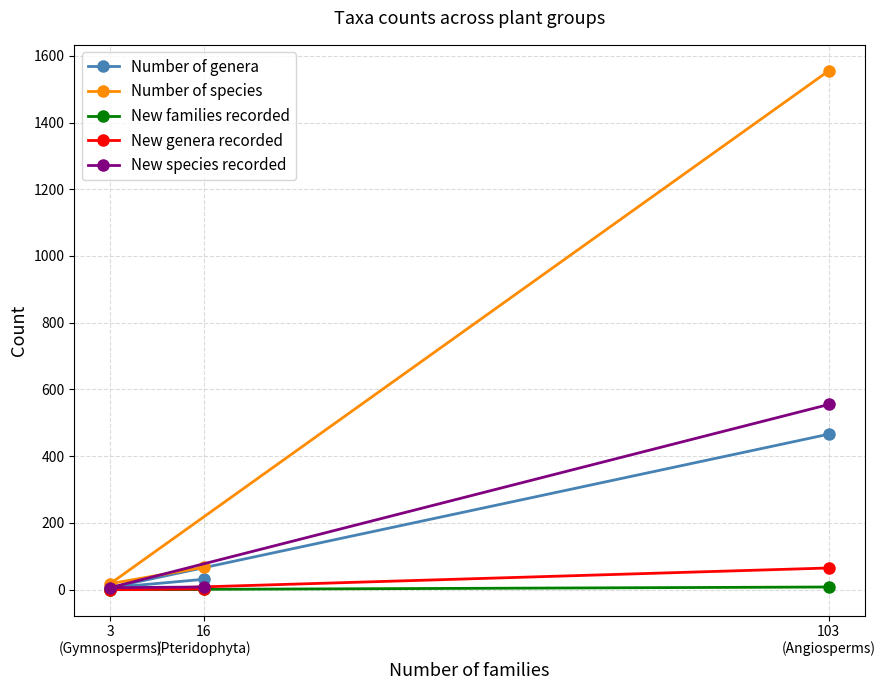

What is the spread (max minus min) of values at 3
(Gymnosperms)?

18